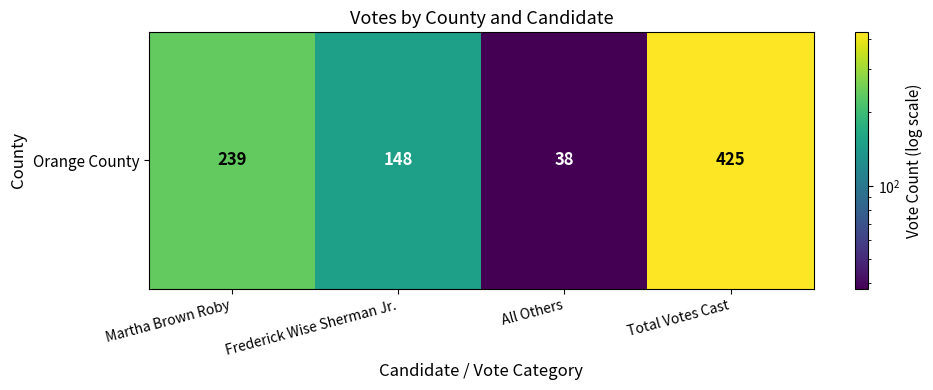

List the labels in order of value, largest first.

Total Votes Cast, Martha Brown Roby, Frederick Wise Sherman Jr., All Others